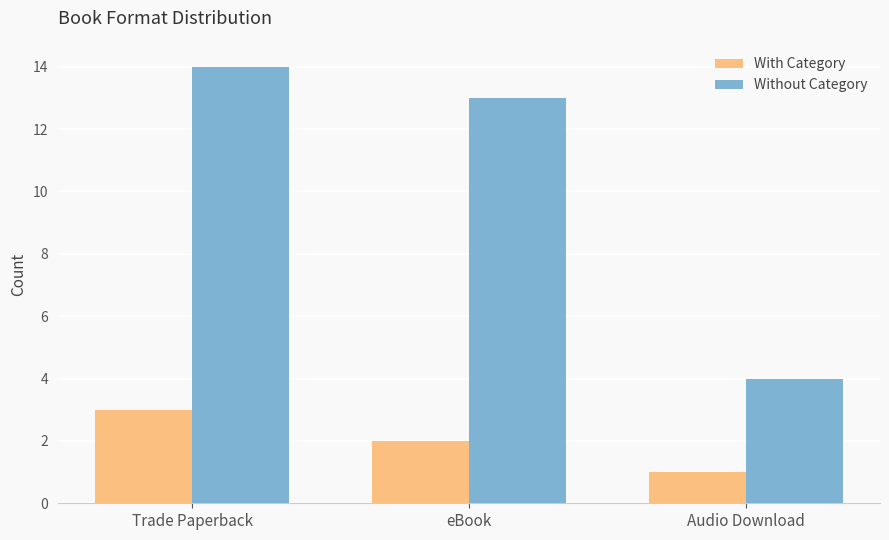

At eBook, list the series in order from smallest to largest.

With Category, Without Category